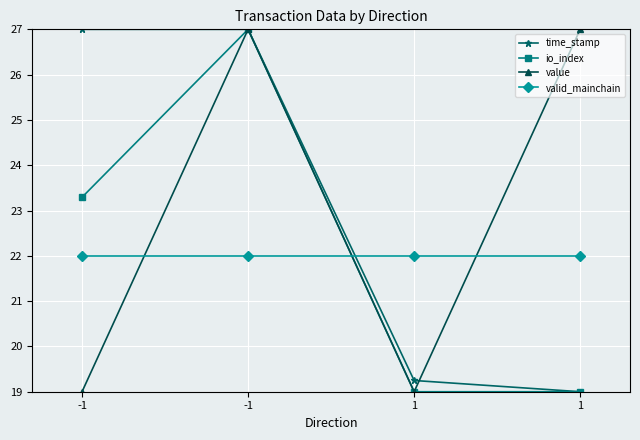

True or false: valid_mainchain has more than 1 interior local peaks.

False